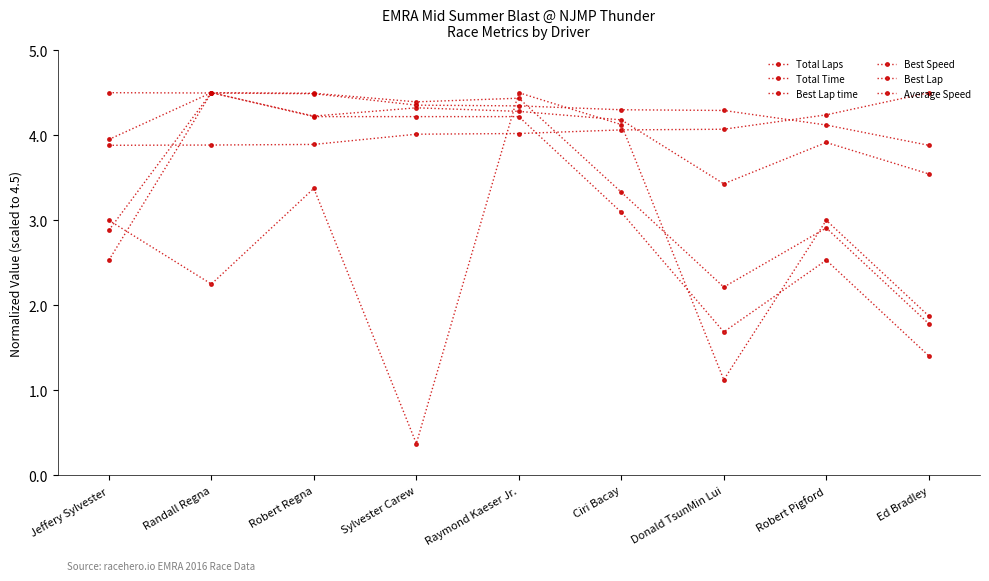

Which category has the highest value across all series?

Randall Regna